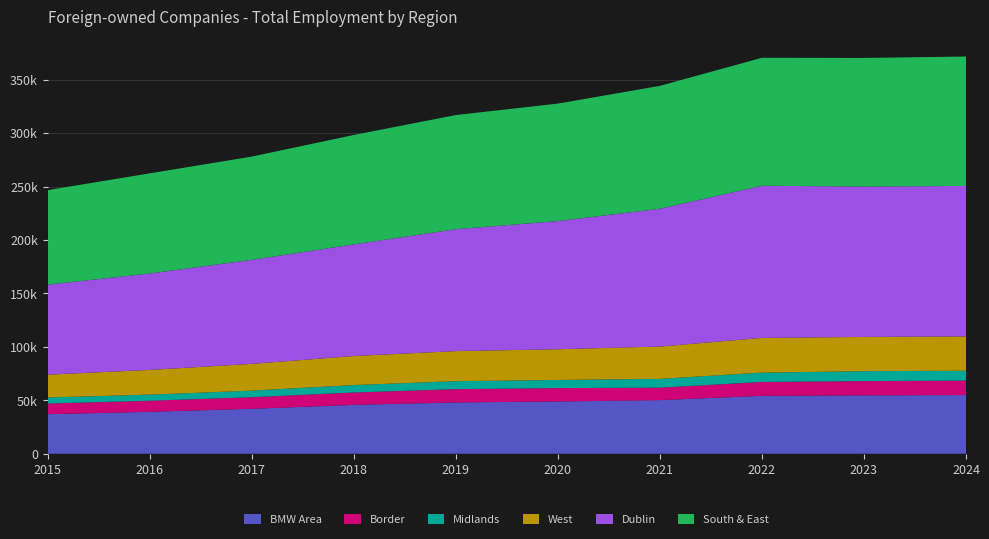

Reading left to right, list all the values displayed in this chart.

BMW Area: 2015=36999	2016=39220	2017=42052	2018=45725	2019=48030	2020=48904	2021=50151	2022=54206	2023=54653	2024=54909
Border: 2015=9978	2016=10378	2017=10840	2018=11594	2019=12420	2020=12550	2021=11686	2022=12963	2023=13324	2024=13552
Midlands: 2015=5676	2016=5731	2017=6176	2018=6954	2019=7463	2020=7585	2021=8223	2022=8743	2023=9283	2024=9254
West: 2015=21345	2016=23111	2017=25036	2018=27177	2019=28147	2020=28769	2021=30242	2022=32500	2023=32046	2024=32103
Dublin: 2015=84283	2016=90258	2017=97367	2018=104493	2019=114087	2020=119967	2021=128994	2022=142421	2023=140758	2024=140821
South & East: 2015=88427	2016=93716	2017=96617	2018=102395	2019=106836	2020=109948	2021=115001	2022=119762	2023=120397	2024=121142